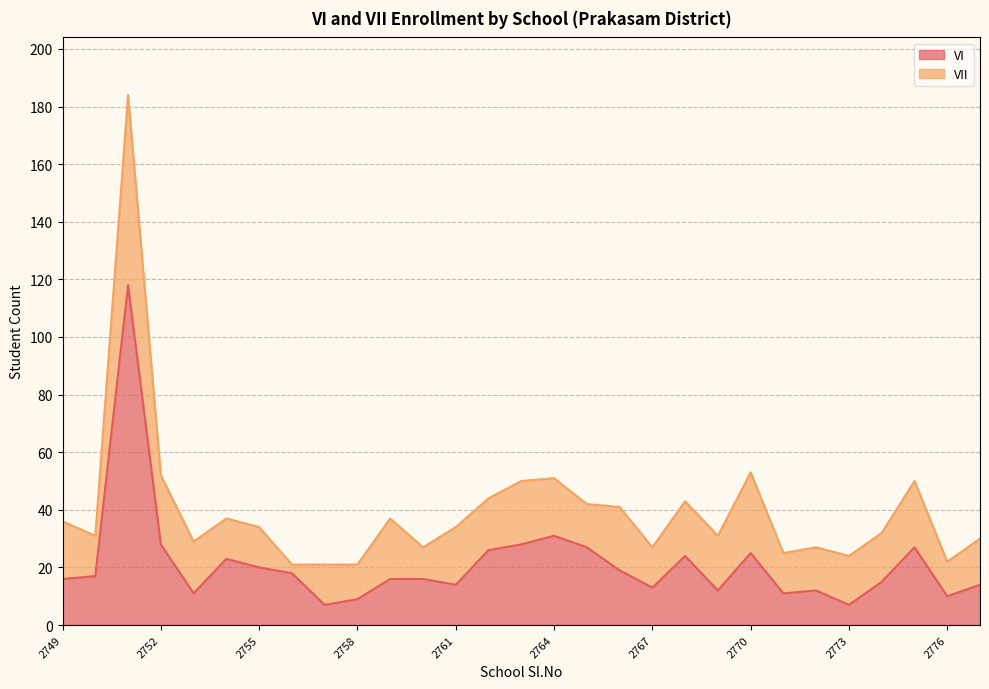

What is the smallest value displayed?

7